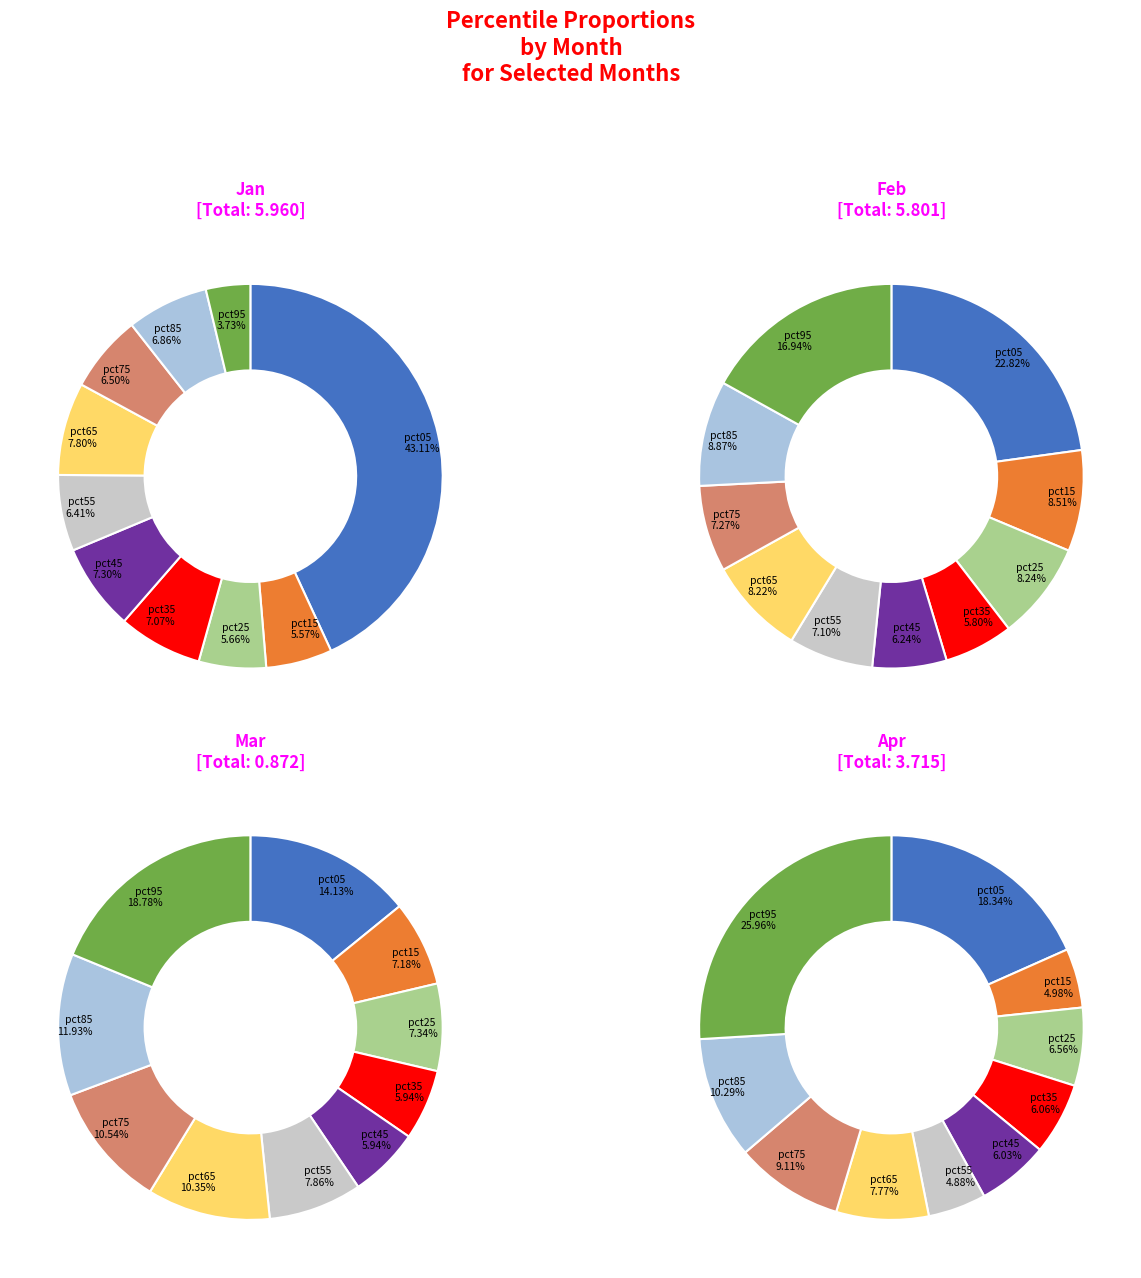

Is there a majority slice in this chart?

No